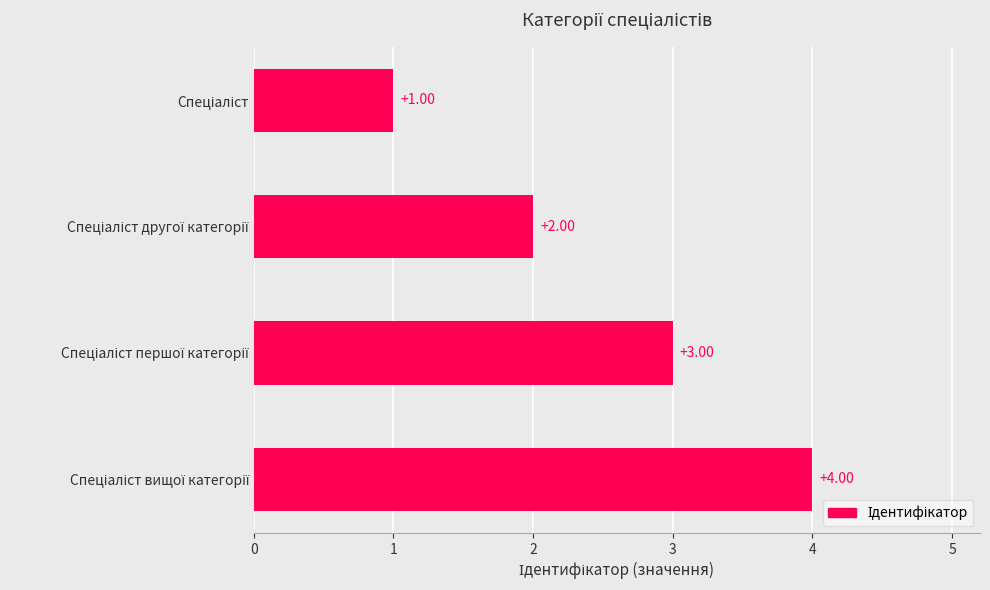

What is the difference between the maximum and minimum values?

3